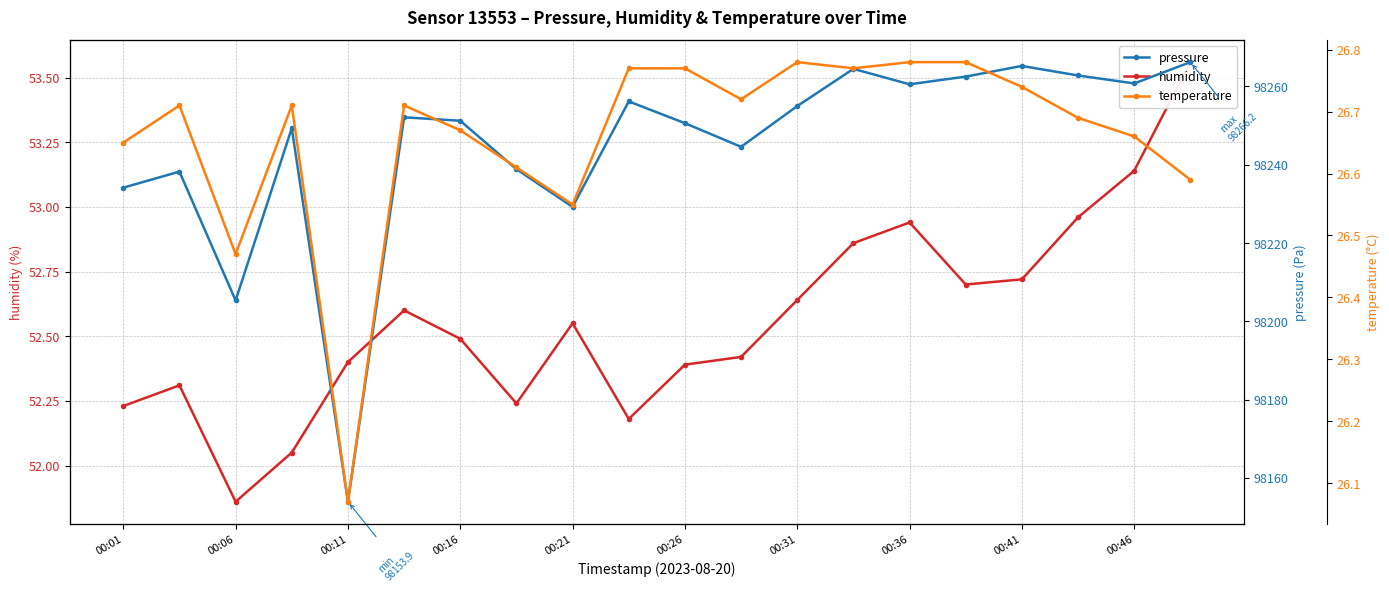

True or false: temperature and pressure cross at least once.

False